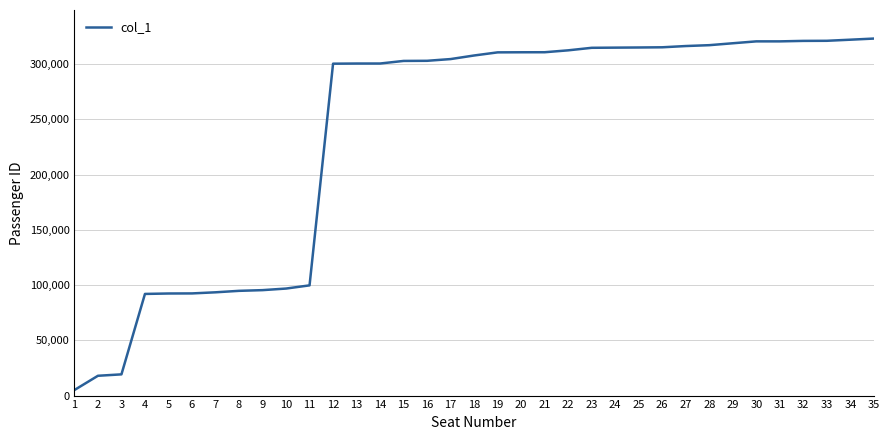

What is the difference between the maximum and minimum values?

317967